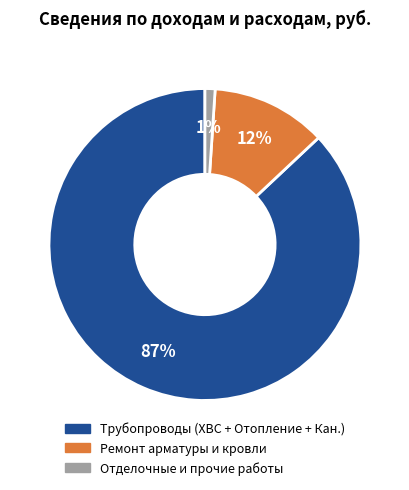

To the nearest percent, what is the average slice percentage?

33%